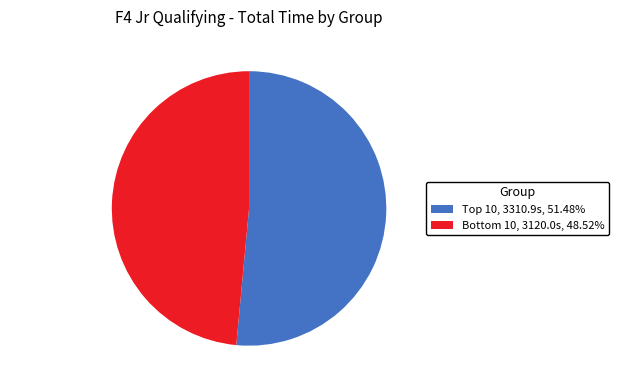

Is there any slice that represents more than half of the pie?

Yes